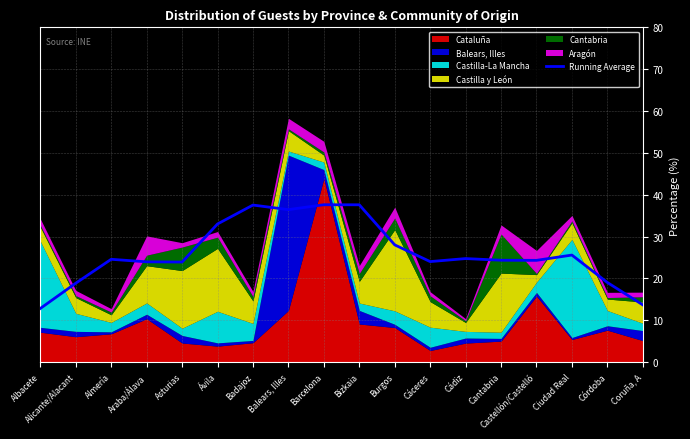

Rank the categories by Running Average value from highest to lowest.

Barcelona, Bizkaia, Badajoz, Balears, Illes, Ávila, Burgos, Ciudad Real, Cádiz, Almería, Cantabria, Castellón/Castelló, Cáceres, Araba/Álava, Asturias, Córdoba, Alicante/Alacant, Coruña, A, Albacete